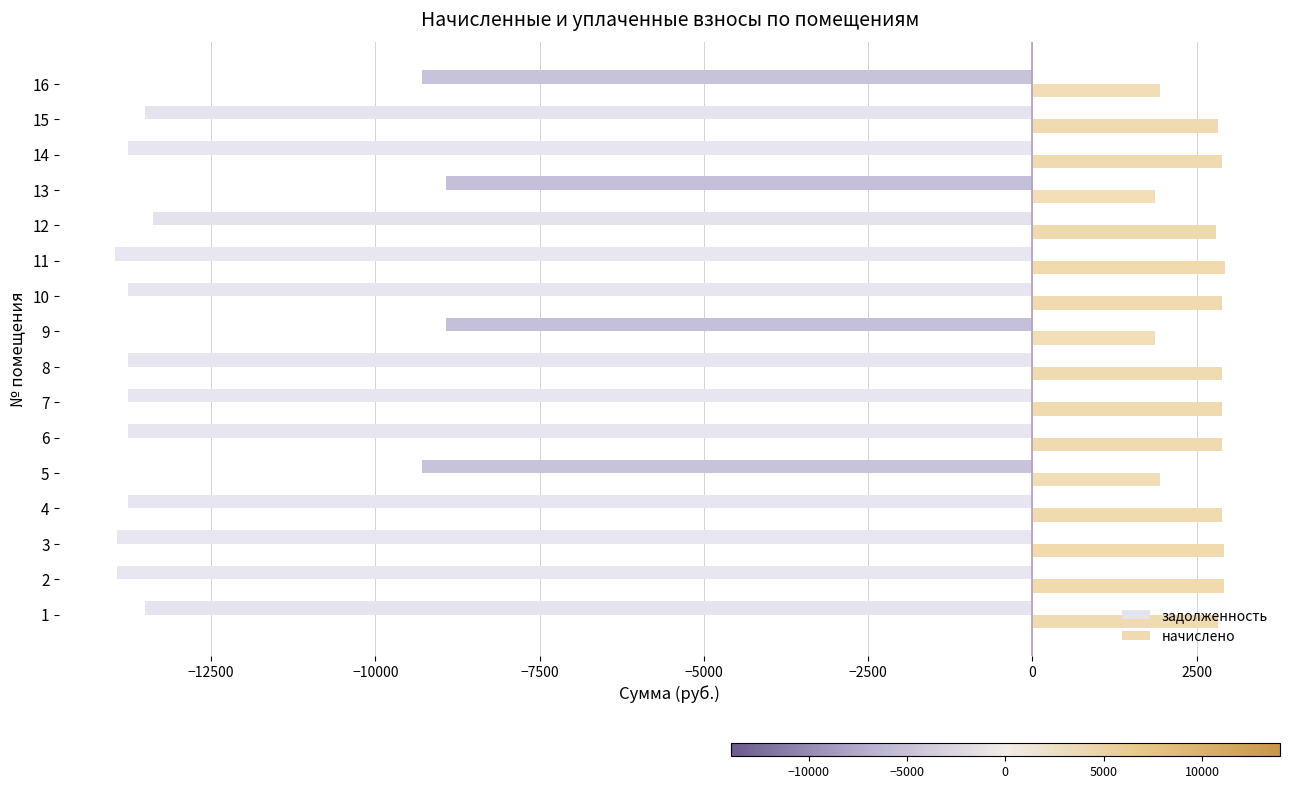

What is the difference between the maximum and second lowest values in the задолженность series?

5002.4